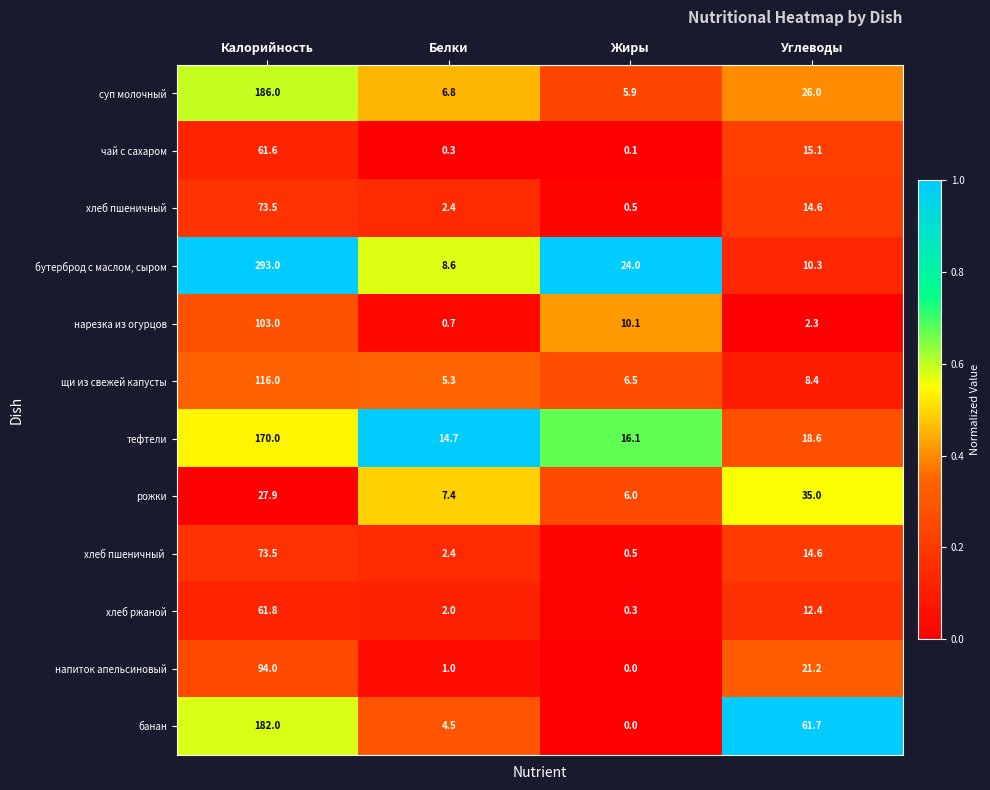

At which label does рожки reach its minimum?

Жиры